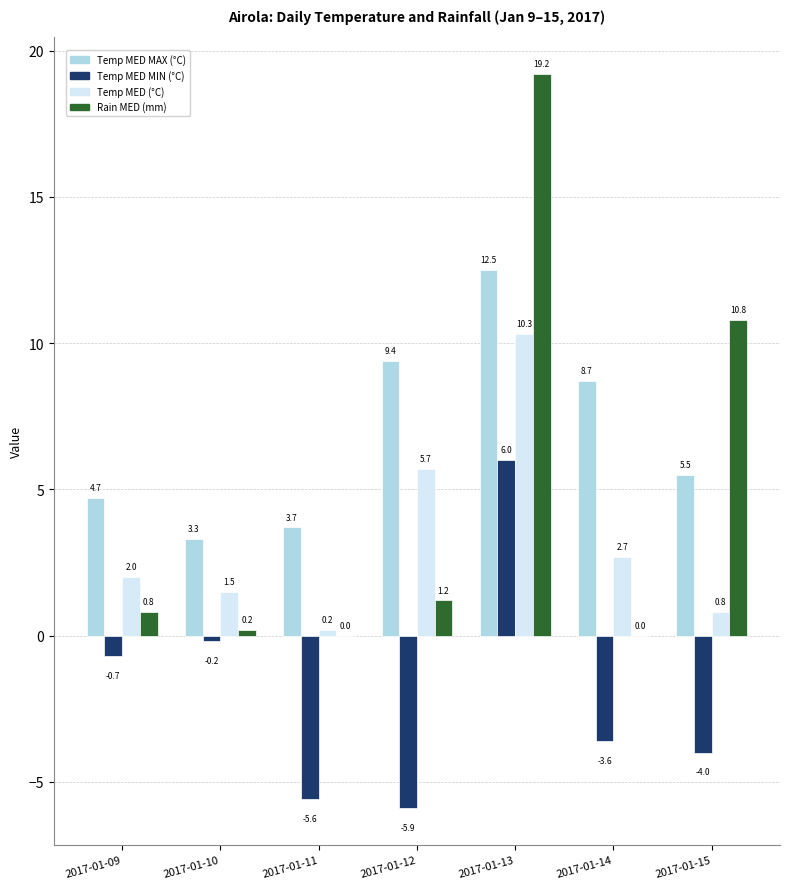

Does the chart contain stacked bars?

No